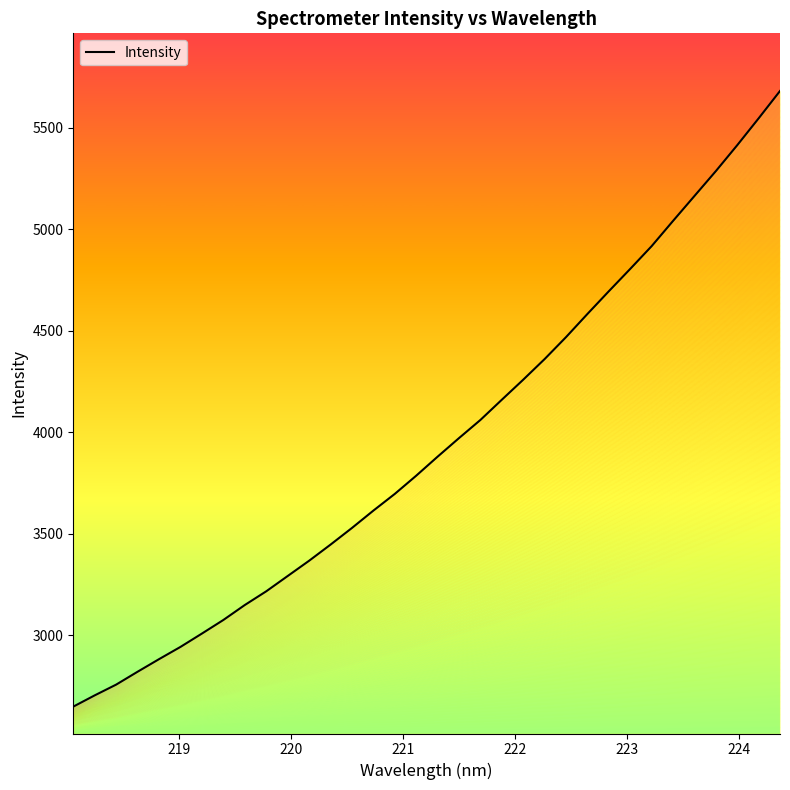

How many lines are shown in the chart?

1